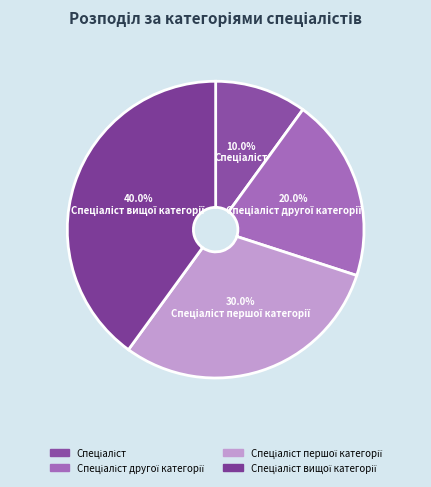

How many segments does this pie chart have?

4